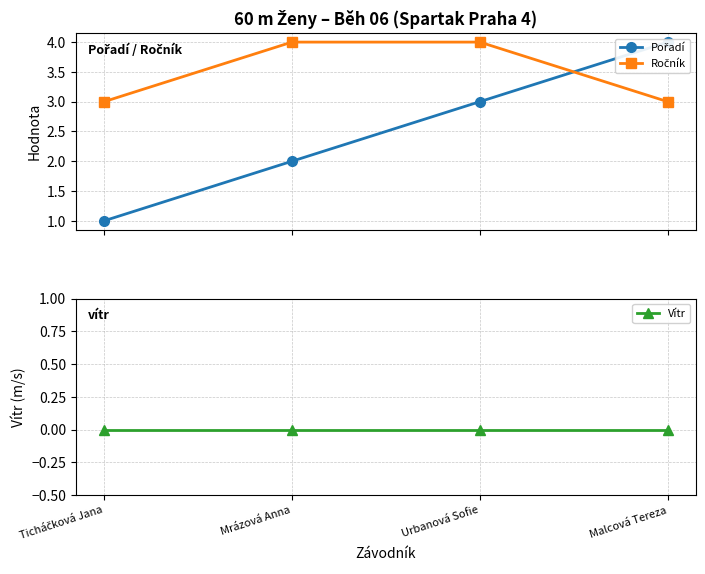

Does the chart display data point markers on the line(s)?

Yes